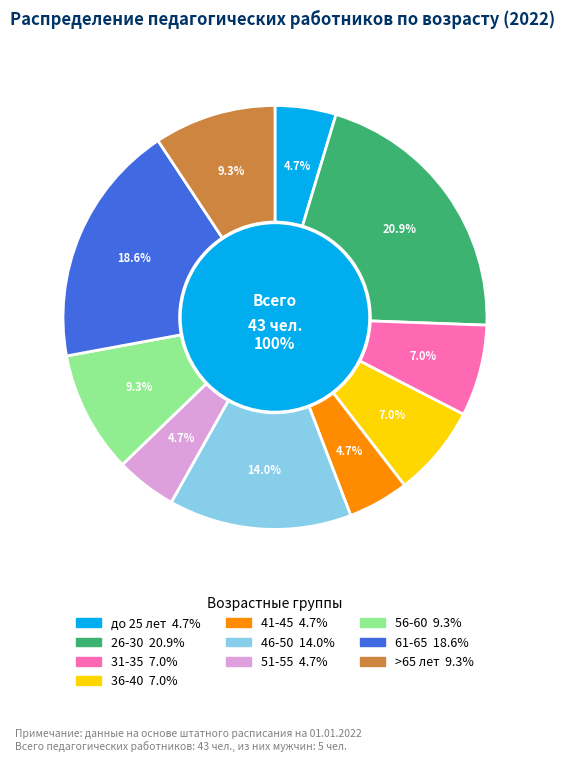

Rank the categories by value from lowest to highest.

до 25 лет, 41-45, 51-55, 31-35, 36-40, 56-60, >65 лет, 46-50, 61-65, 26-30